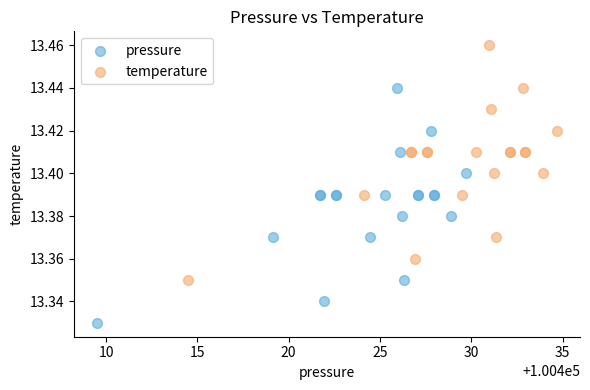

Which series reaches the minimum Y coordinate?

pressure